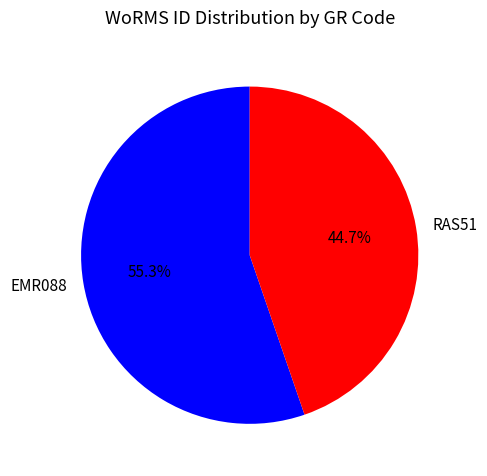

Count the number of slices in the pie.

2